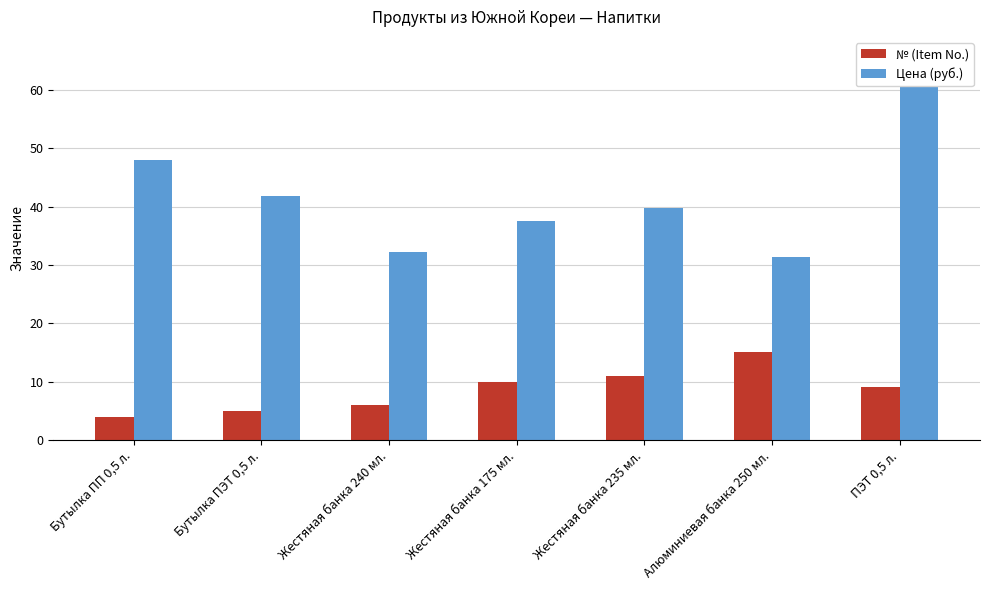

What is the label of the 5th bar from the right?

Жестяная банка 240 мл.